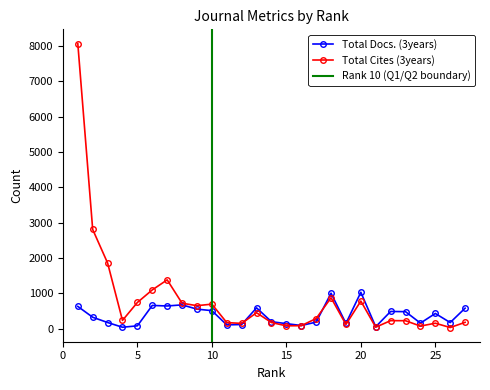

Which series ends up on top after the final intersection of Total Docs. (3years) and Total Cites (3years)?

Total Docs. (3years)